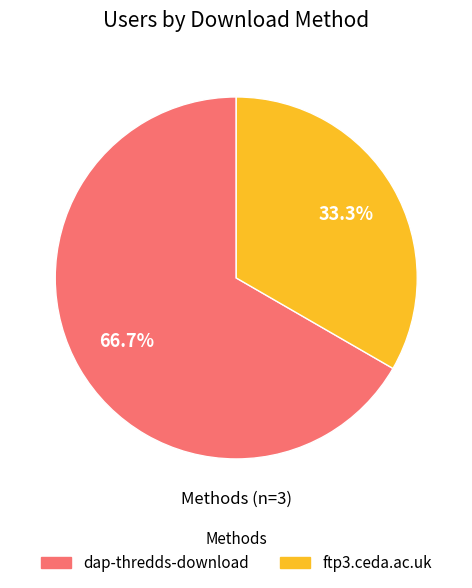

Does ftp3.ceda.ac.uk account for over 50% of the chart?

No